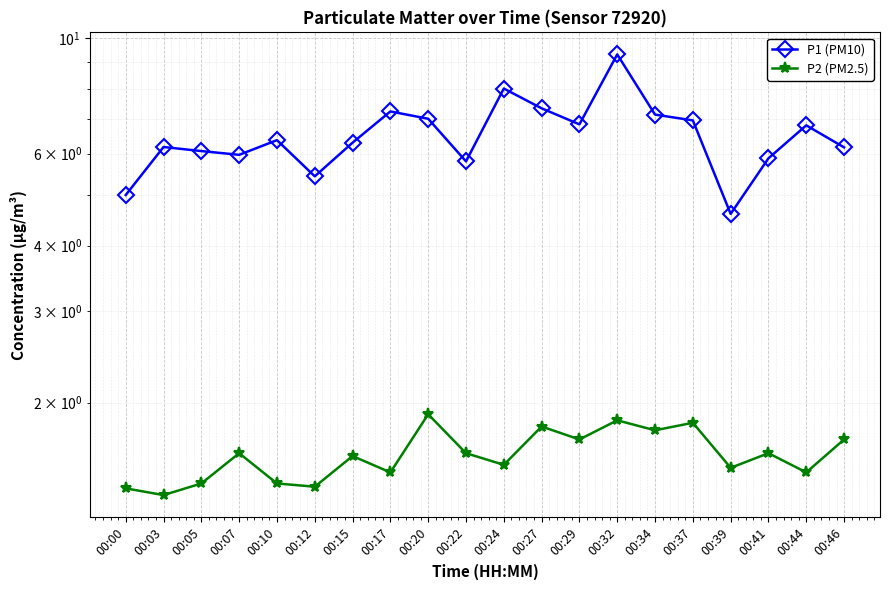

Is the value of P1 (PM10) at 00:46 greater than the value of P2 (PM2.5) at 00:12?

Yes